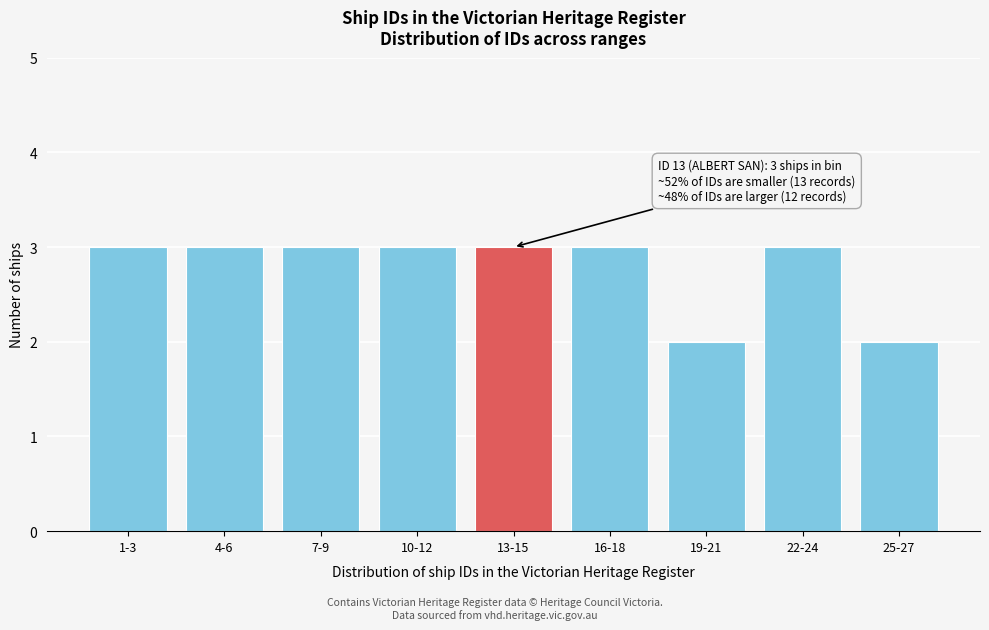

Reading left to right, what are all the values shown in this chart?

3	3	3	3	3	3	2	3	2